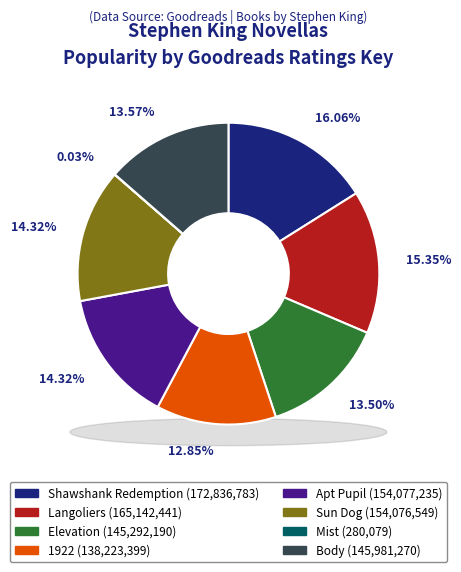

To the nearest percent, what portion does 1922 represent?

13%